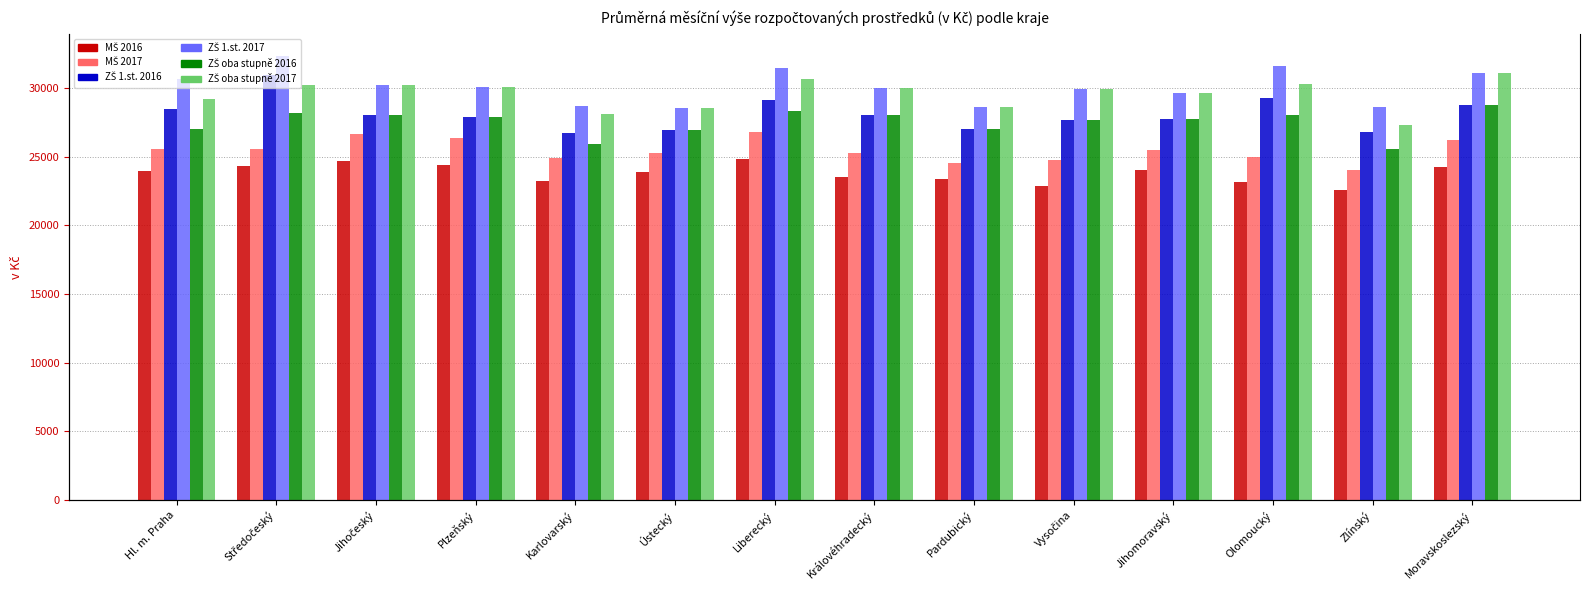

Are the bars grouped side by side (vs. stacked)?

Yes